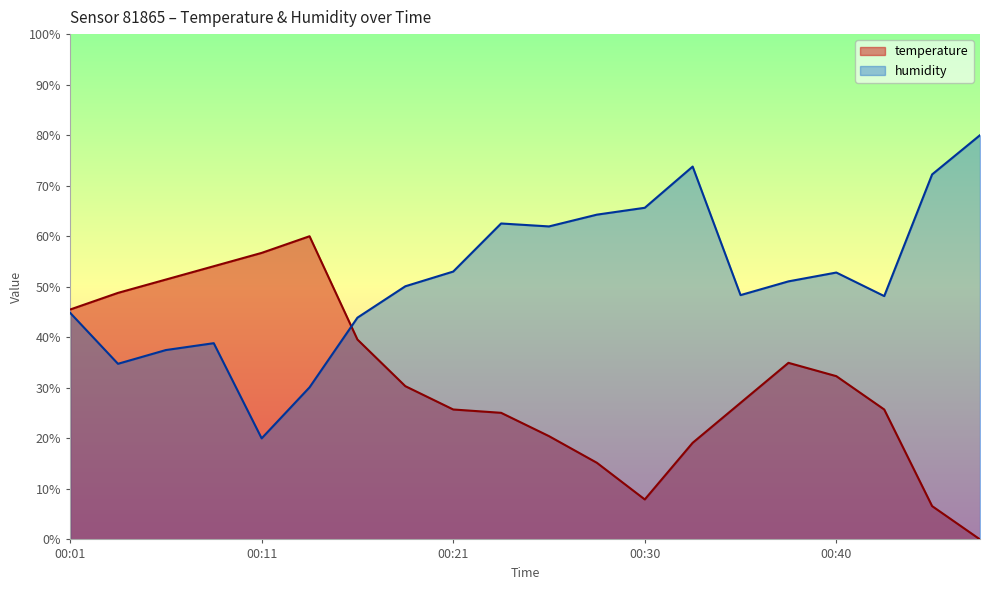

Rank the categories by humidity value from lowest to highest.

00:11, 00:13, 00:04, 00:06, 00:08, 00:16, 00:01, 00:42, 00:35, 00:18, 00:38, 00:40, 00:21, 00:25, 00:23, 00:28, 00:30, 00:45, 00:33, 00:47